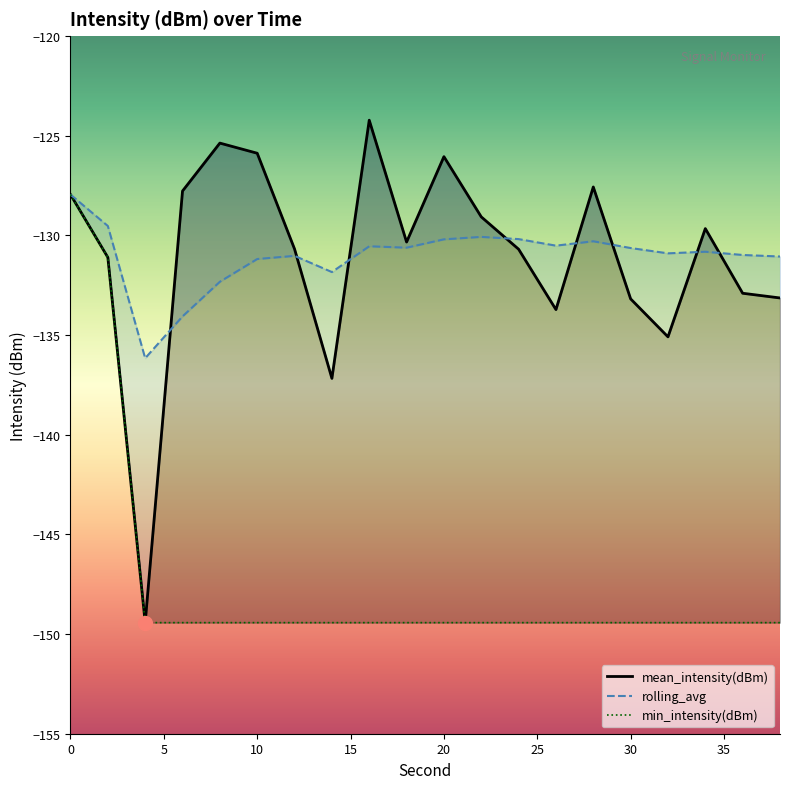

List the labels in order of min_intensity(dBm) value, smallest first.

4, 6, 8, 10, 12, 14, 16, 18, 20, 22, 24, 26, 28, 30, 32, 34, 36, 38, 2, 0